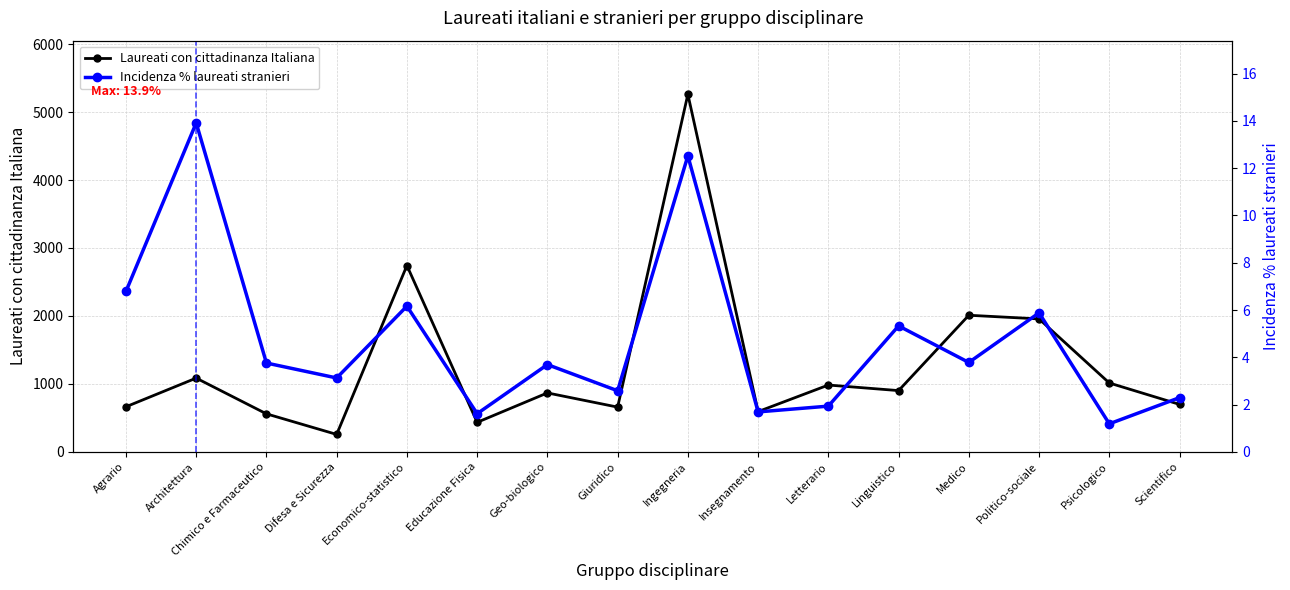

At which category does Incidenza % laureati stranieri reach its first local peak?

Architettura